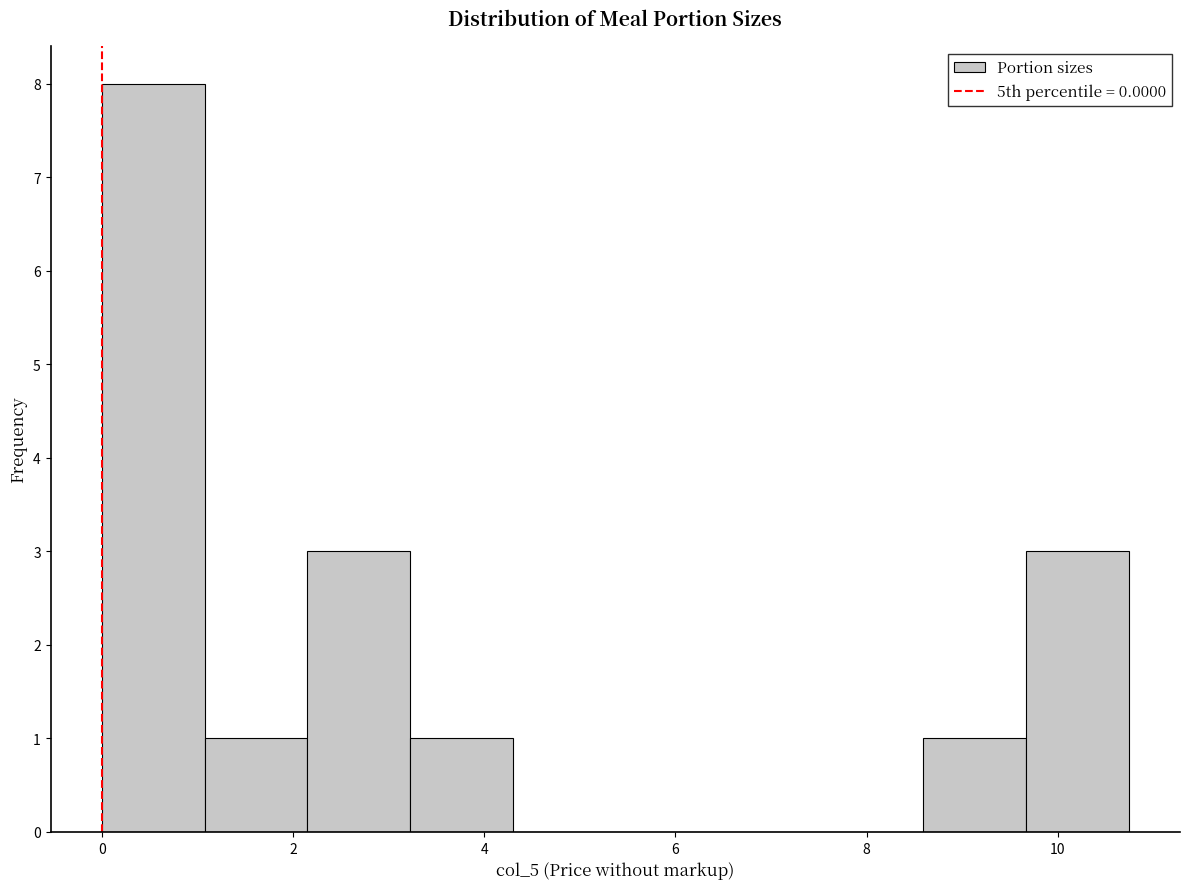

Reading left to right, transcribe this chart: for each bar, give the range it covers on the x-axis and its height. Neither the bar edges nor the heights are printed on the chart, so give them approximately, as read against the axes.

0.0 to 1.0: 8
1.0 to 2.2: 1
2.2 to 3.2: 3
3.2 to 4.2: 1
4.2 to 5.4: 0
5.4 to 6.4: 0
6.4 to 7.6: 0
7.6 to 8.6: 0
8.6 to 9.6: 1
9.6 to 10.8: 3